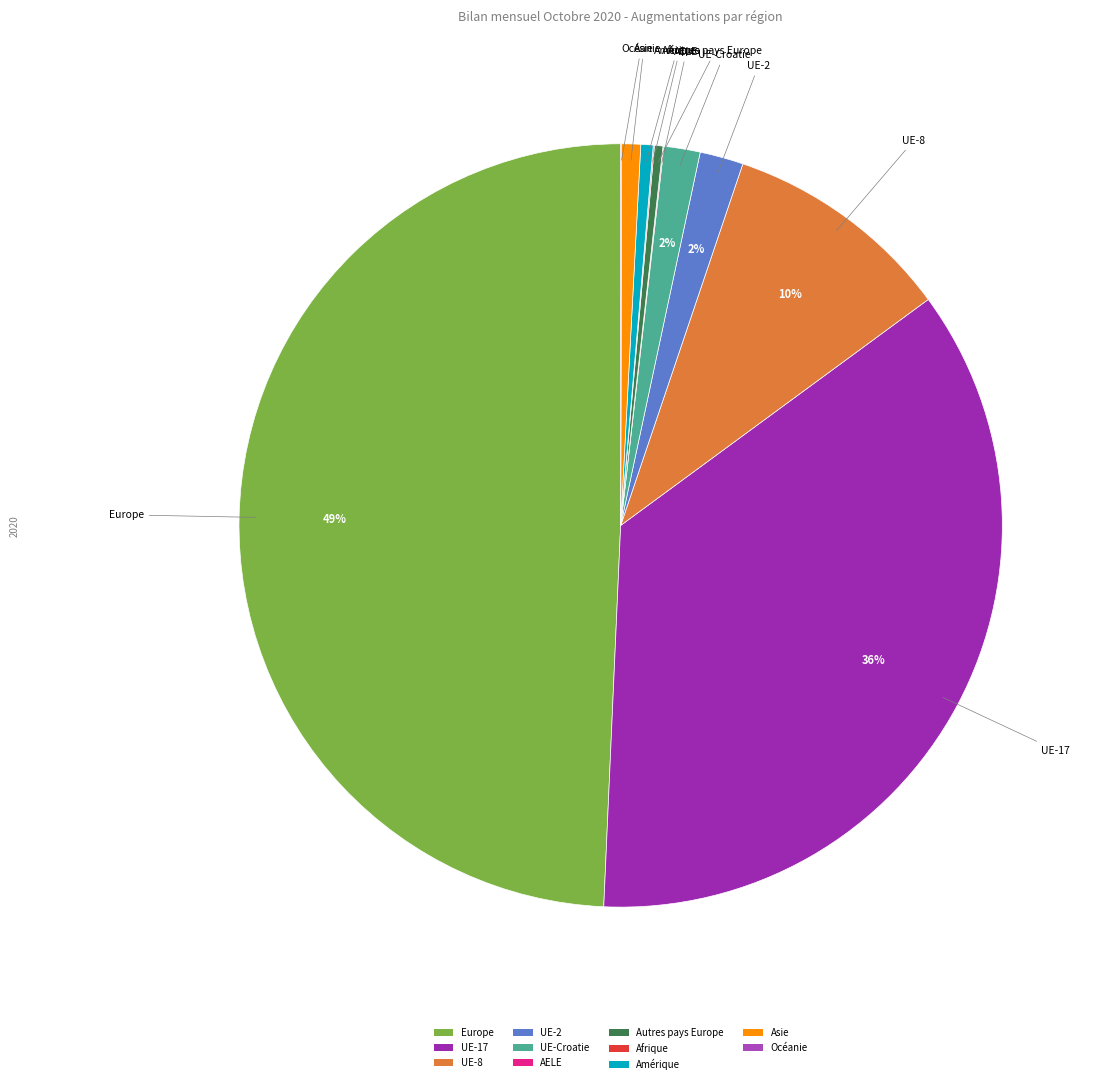

Which category has the biggest portion of the pie?

Europe